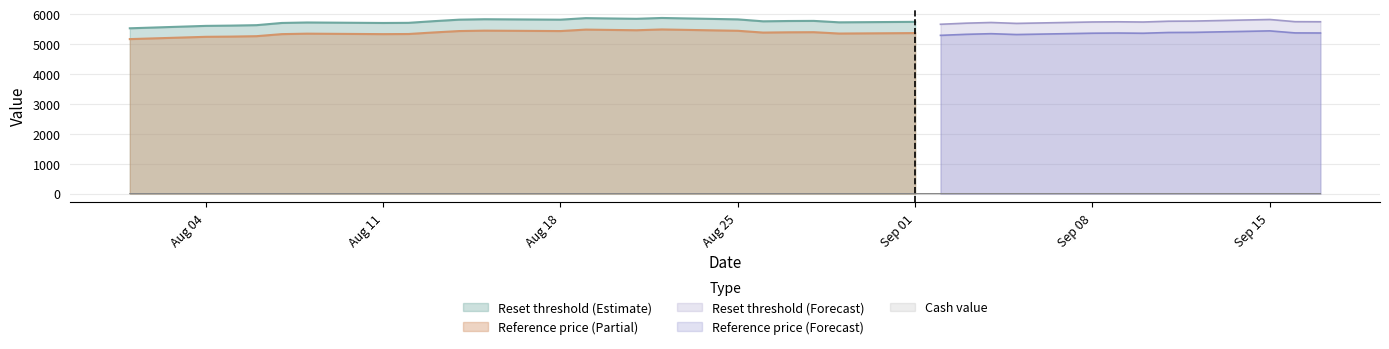

At which category is the sum across all series the highest?

18